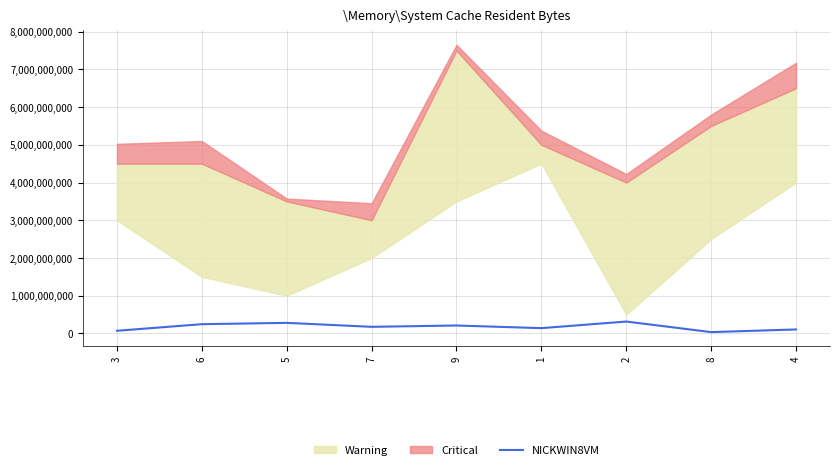

List the labels in order of value, smallest first.

8, 3, 4, 1, 7, 9, 6, 5, 2